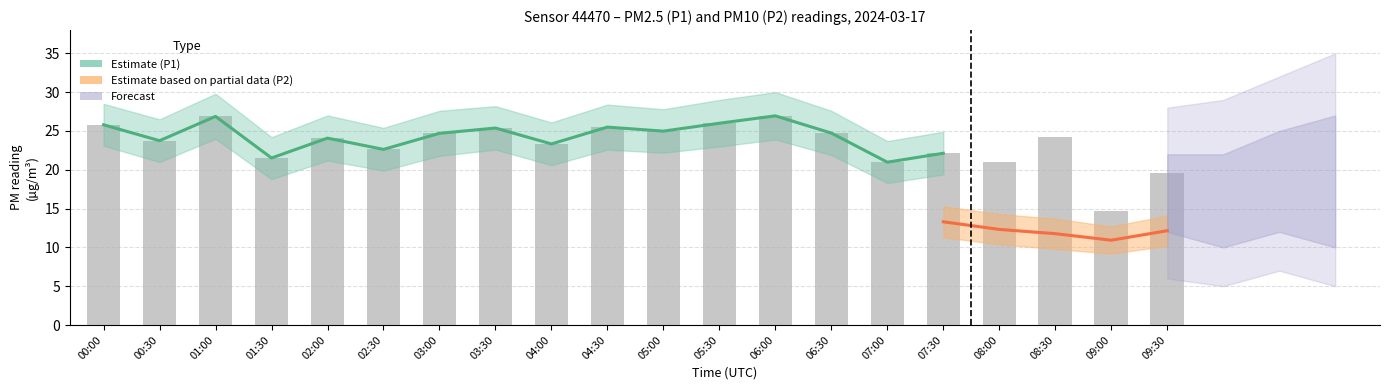

What is the maximum value shown in the chart?

26.9